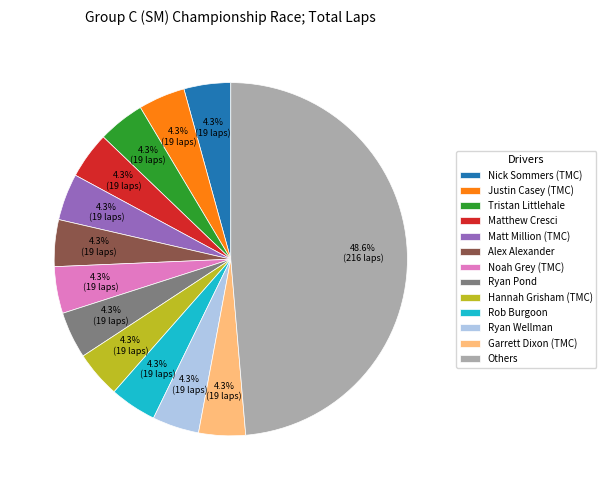

Does Alex Alexander account for over 50% of the chart?

No